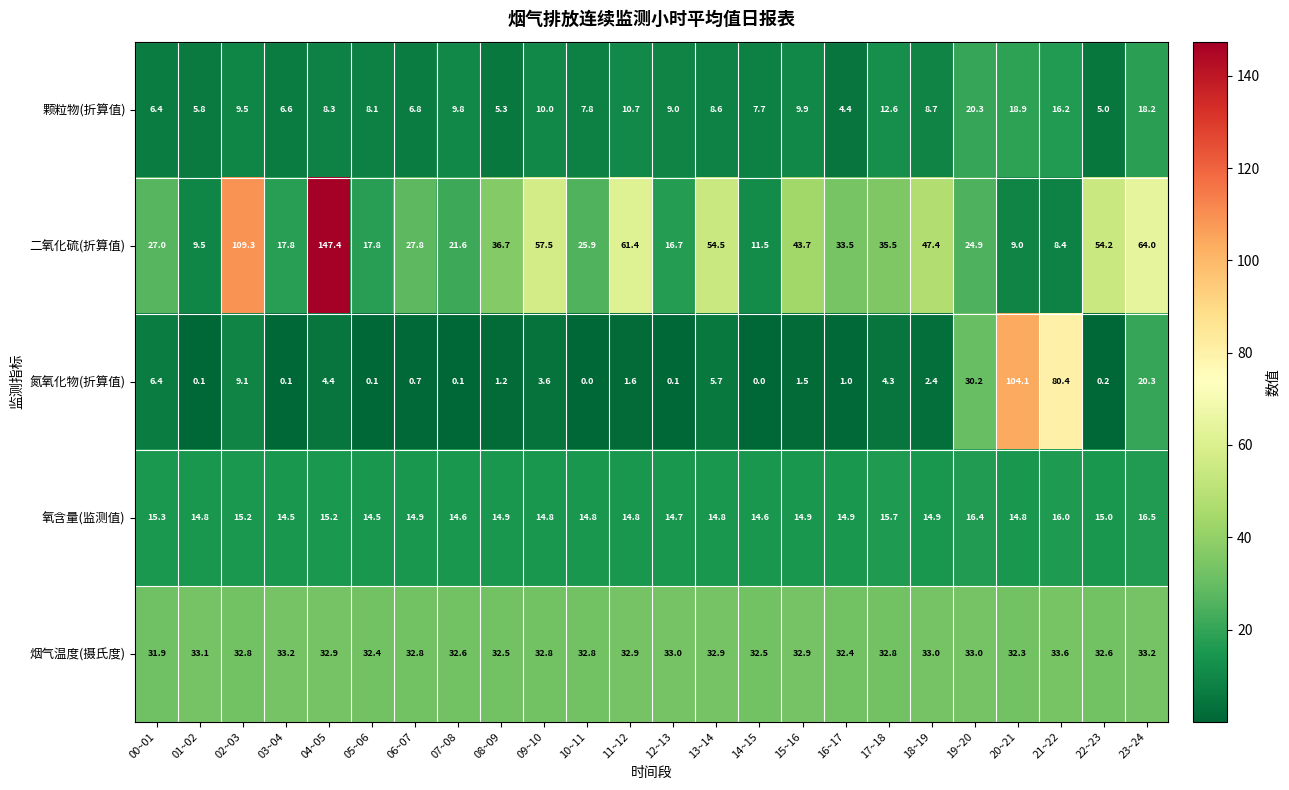

Is it true that 氮氧化物(折算值) equals 12.1 at 23~24?

False